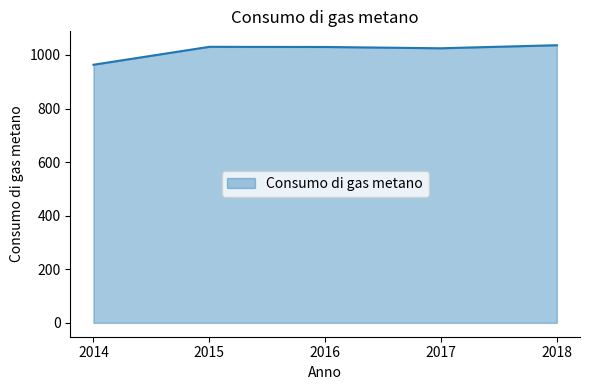

The value at 2018 is 1036.3. True or false?

True